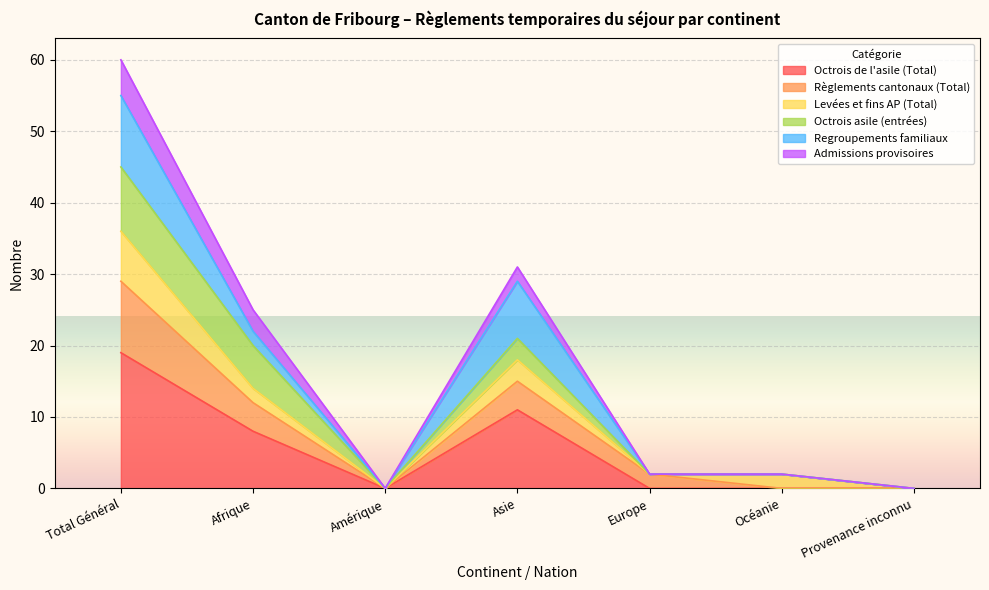

Which category has the highest value in the Octrois de l'asile (Total) series?

Total Général